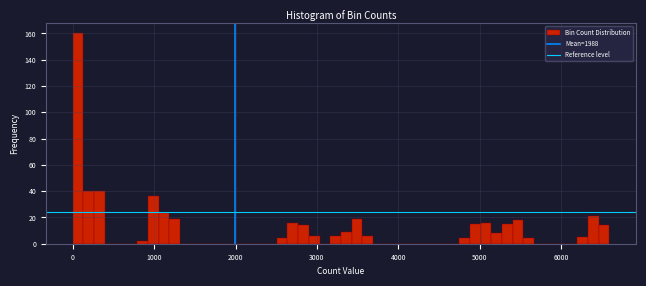

Around what value on the x-axis is the tallest bar? Give the approximate position of its centre, as read against the axis.

100